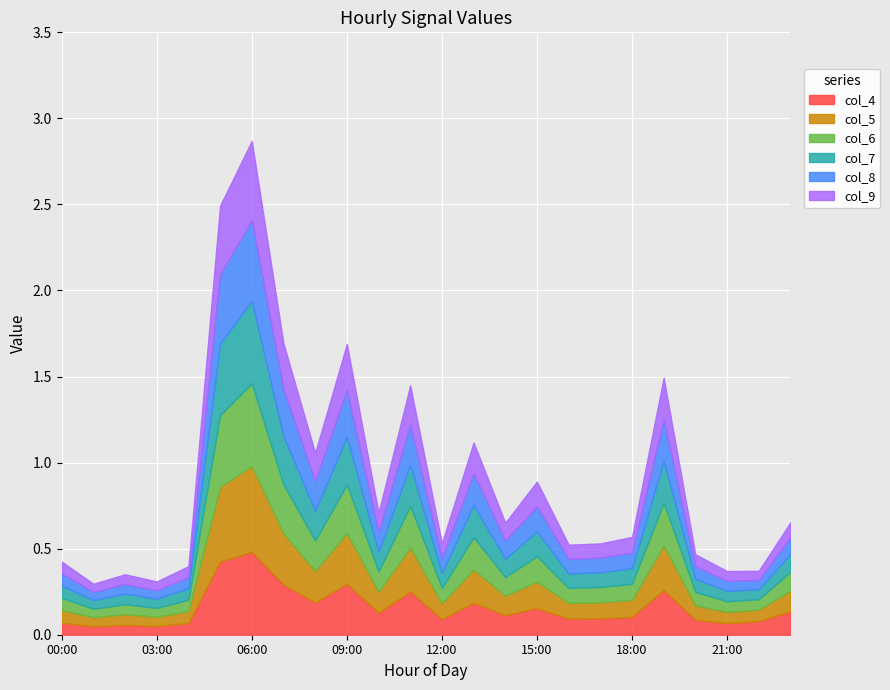

What is the approximate value of col_7 at 13:00?

0.2